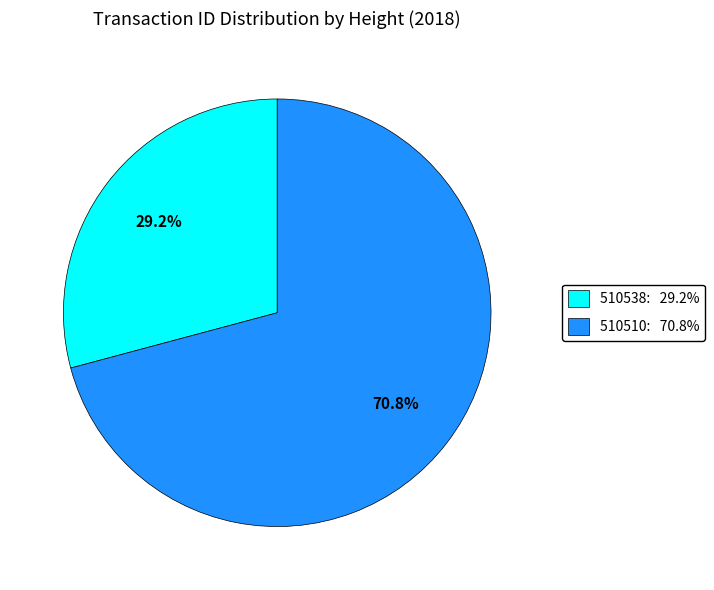

Rank the categories by value from lowest to highest.

510538, 510510